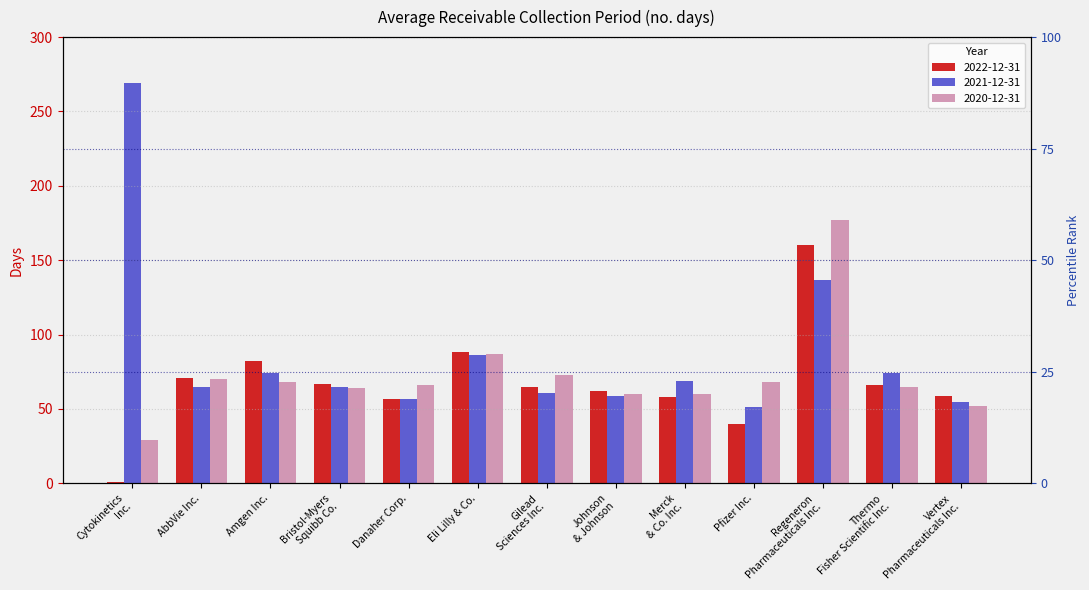

List the series in order of their overall mean, lowest first.

2022-12-31, 2020-12-31, 2021-12-31